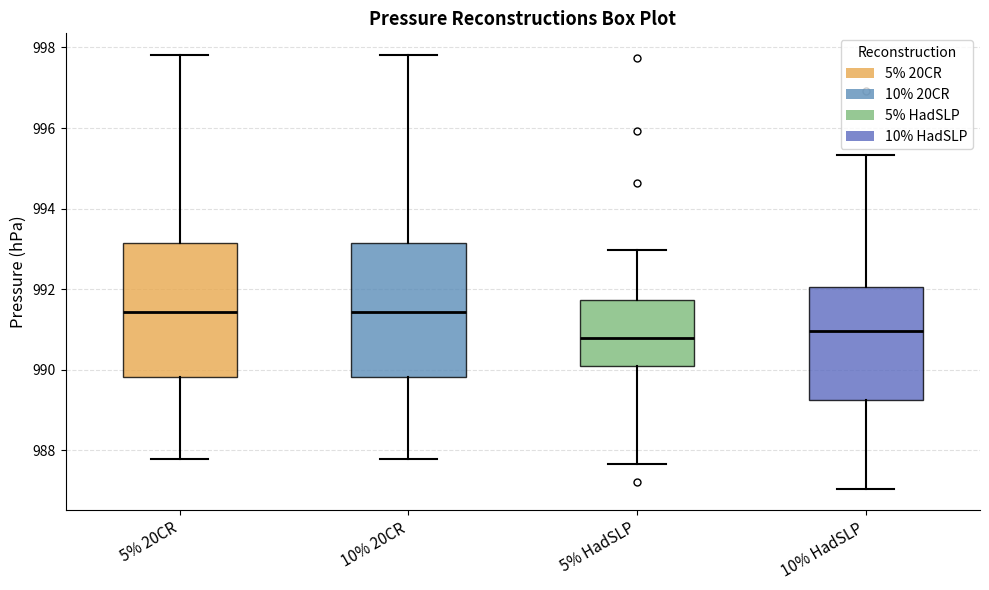

Where does the lower whisker of the box for 10% 20CR end on the y-axis? The values are not printed on the chart, so give them approximately, as read against the axis.

987.8